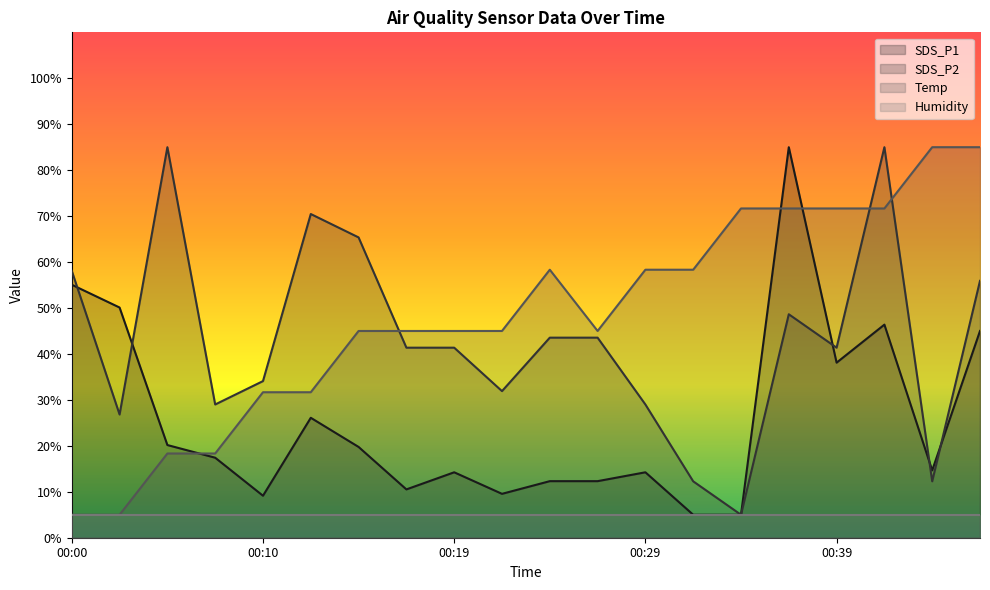

Does the chart display data point markers on the line(s)?

No